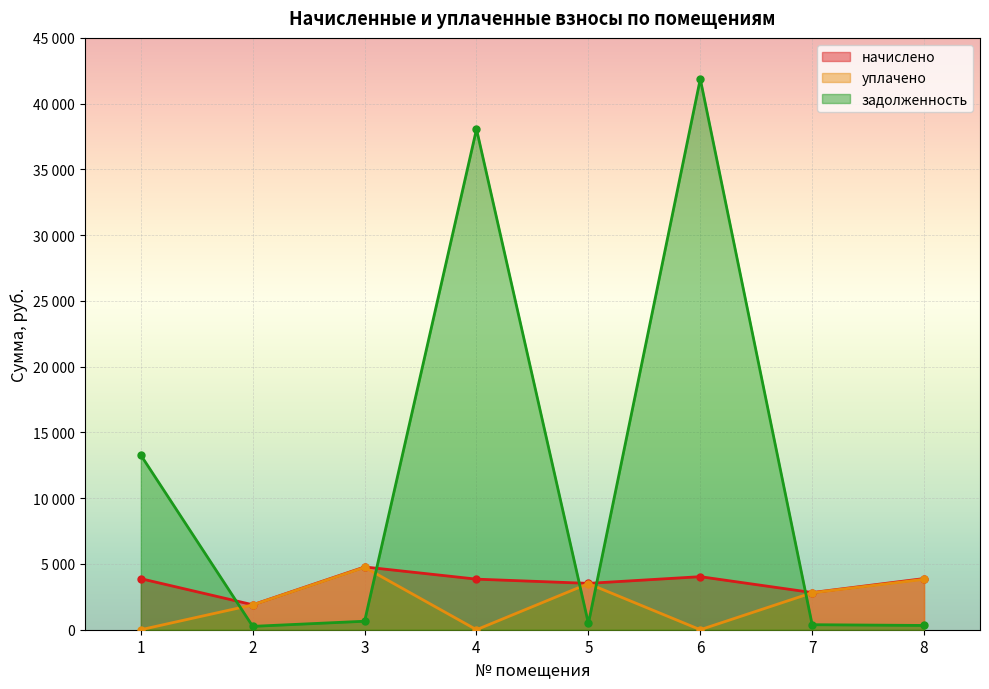

Which category has the lowest value in the задолженность series?

2